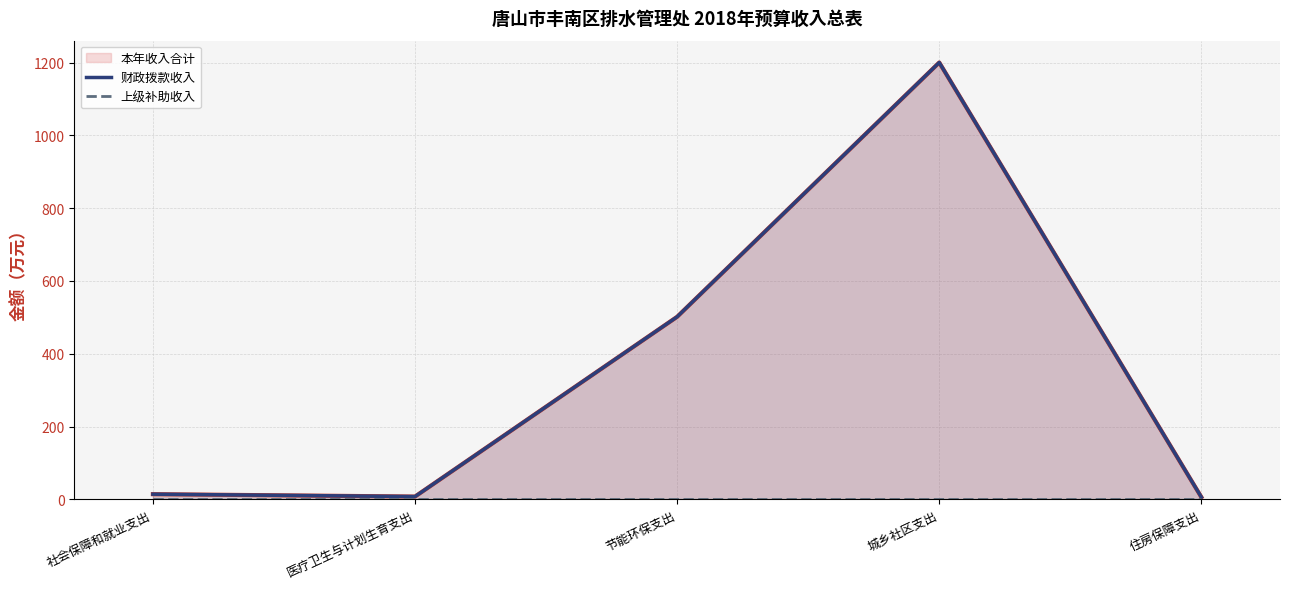

Which series has the largest total across all categories?

财政拨款收入